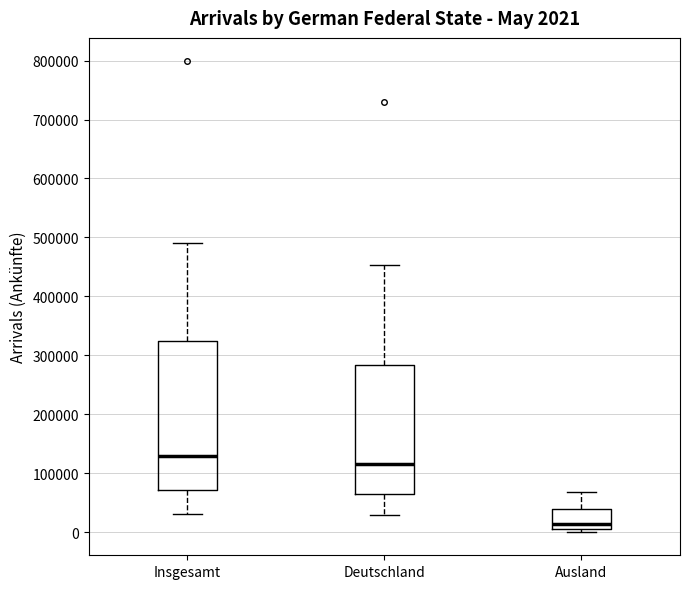

Comparing the boxes themselves (not the whiskers), which one is the tallest?

Insgesamt